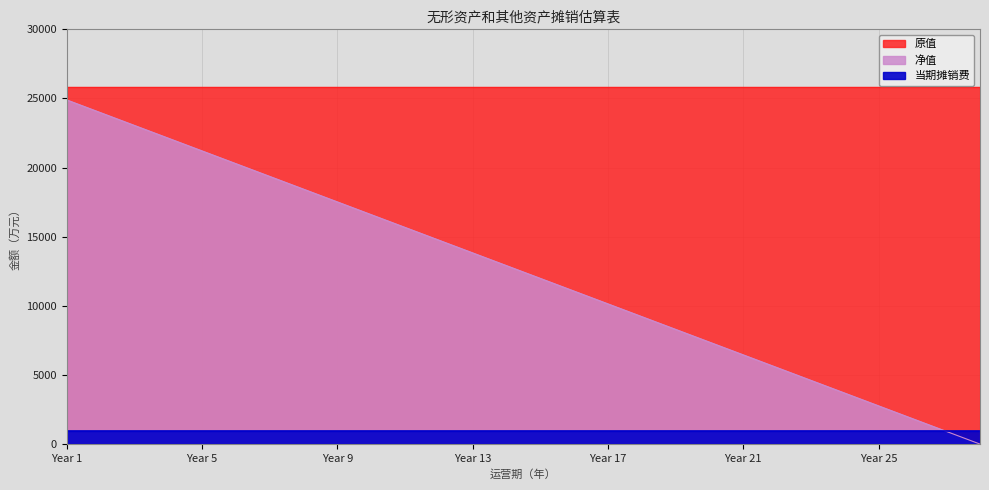

Reading left to right, extract all data points from this chart.

原值: 25814.0	25814.0	25814.0	25814.0	25814.0	25814.0	25814.0	25814.0	25814.0	25814.0	25814.0	25814.0	25814.0	25814.0	25814.0	25814.0	25814.0	25814.0	25814.0	25814.0	25814.0	25814.0	25814.0	25814.0	25814.0	25814.0	25814.0	25814.0
当期摊销费: 921.9	921.9	921.9	921.9	921.9	921.9	921.9	921.9	921.9	921.9	921.9	921.9	921.9	921.9	921.9	921.9	921.9	921.9	921.9	921.9	921.9	921.9	921.9	921.9	921.9	921.9	921.9	921.9
净值: 24892.1	23970.1	23048.2	22126.3	21204.4	20282.4	19360.5	18438.6	17516.6	16594.7	15672.8	14750.9	13828.9	12907.0	11985.1	11063.1	10141.2	9219.3	8297.4	7375.4	6453.5	5531.6	4609.6	3687.7	2765.8	1843.9	921.9	0.0